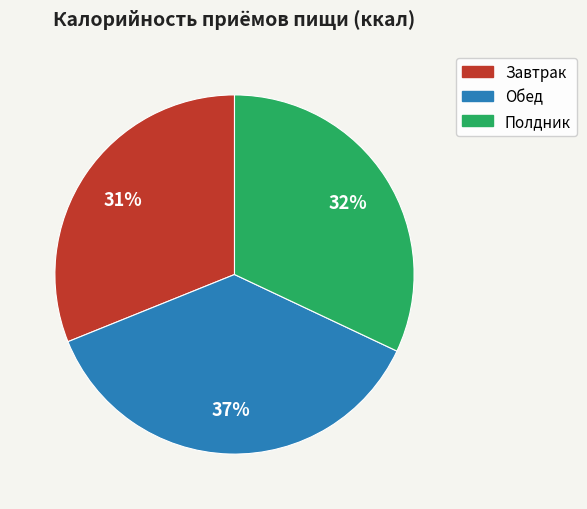

Which has a higher value, Обед or Полдник?

Обед